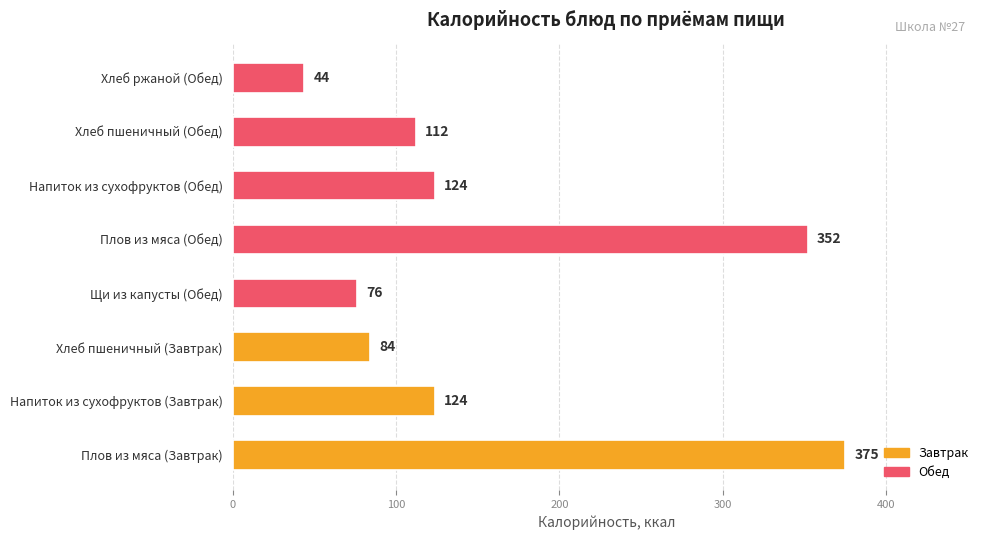

How many distinct data groups are displayed?

1